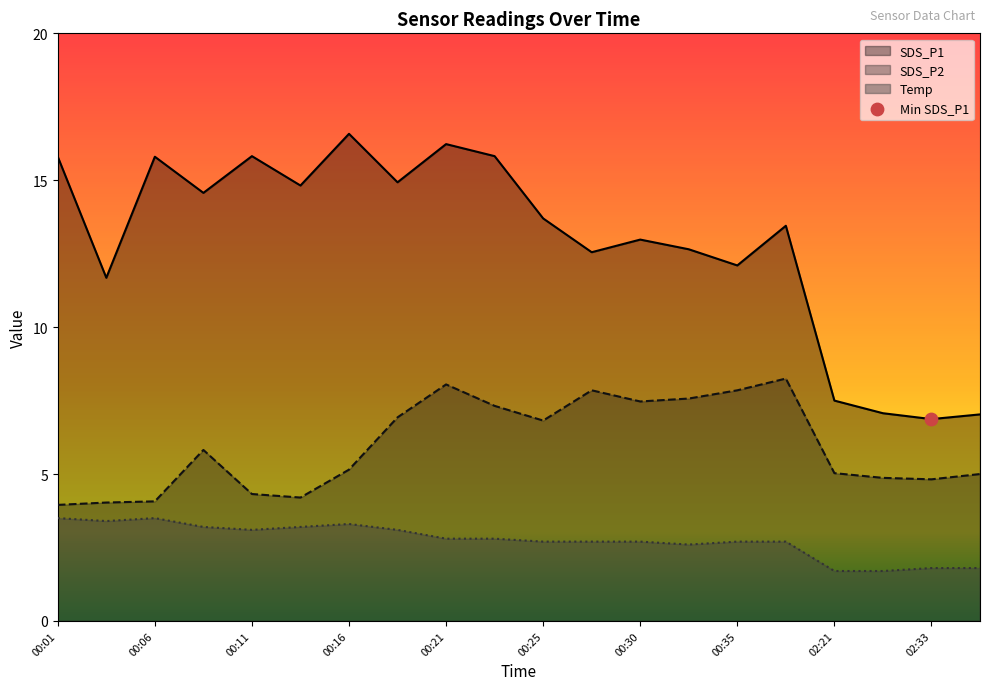

What is the total value across all series at 00:30?

23.1